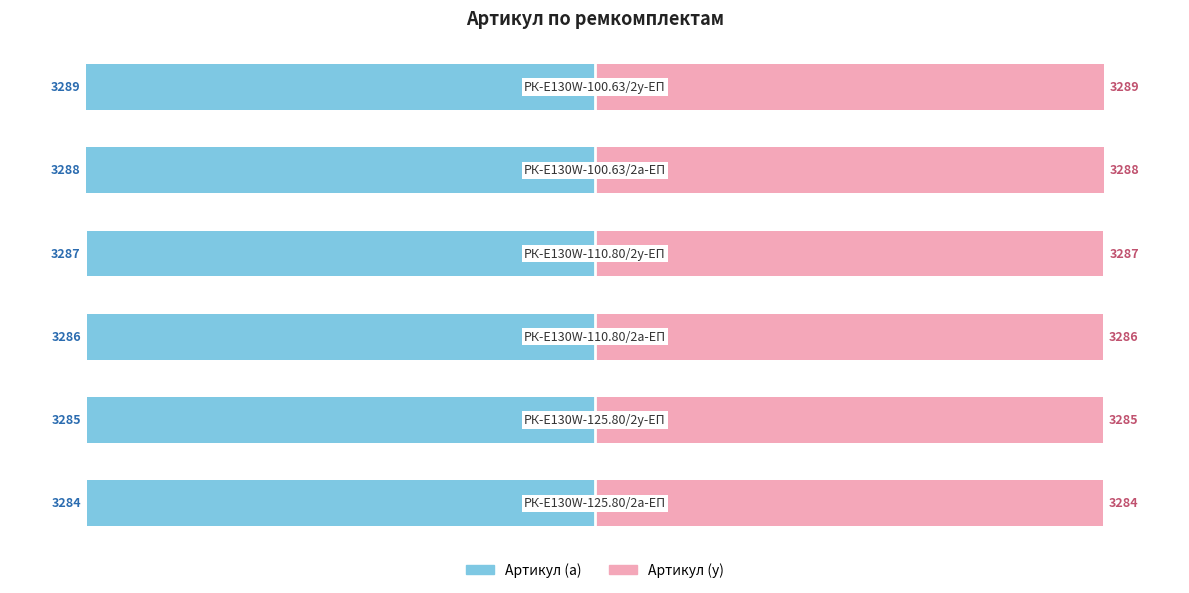

Is it true that Артикул (левый) equals -3284 at −4000?

True